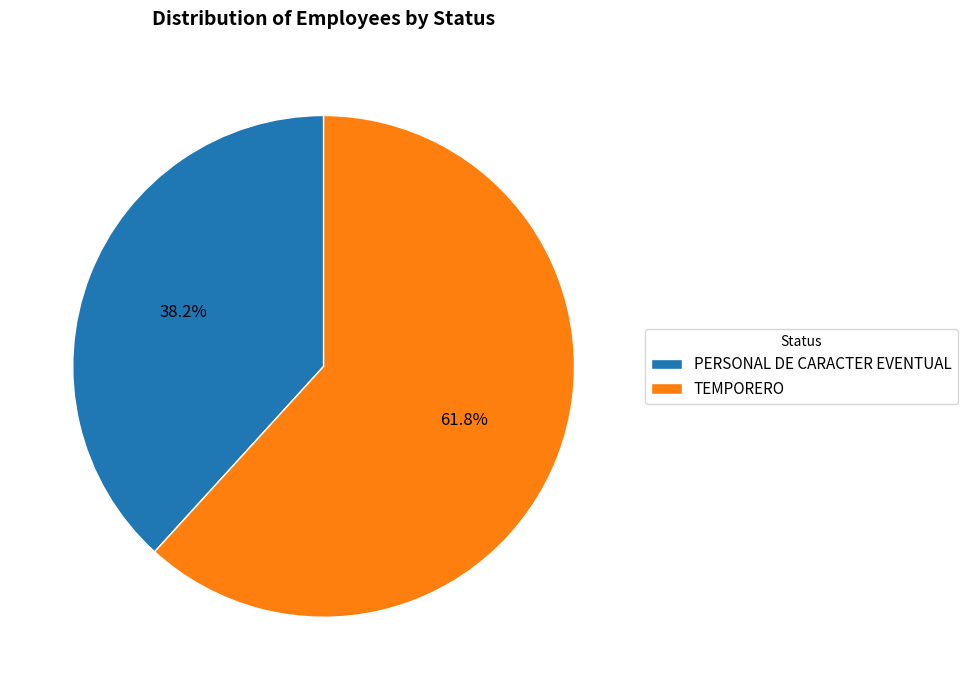

Approximately how many times larger is the value at PERSONAL DE CARACTER EVENTUAL compared to TEMPORERO?

0.6